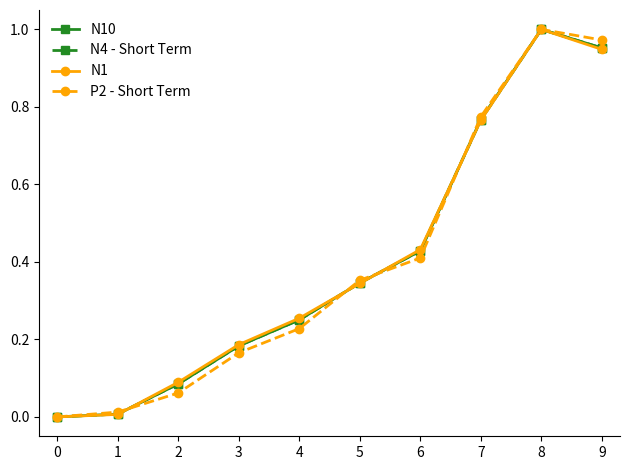

At which category is the sum across all series the highest?

8